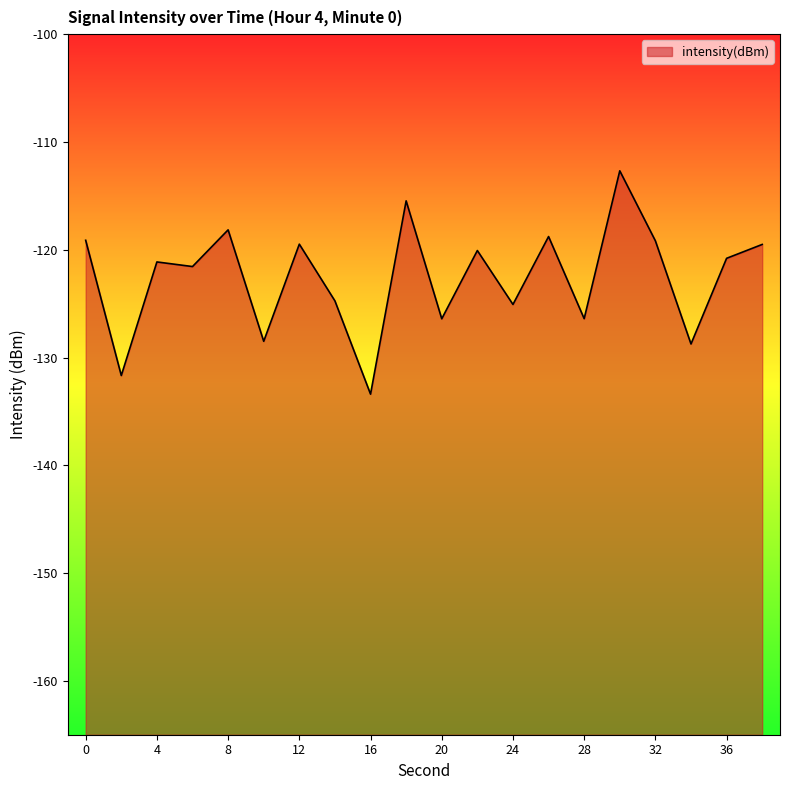

Rank the categories by value from highest to lowest.

30, 18, 8, 26, 0, 32, 12, 38, 22, 36, 4, 6, 14, 24, 28, 20, 10, 34, 2, 16